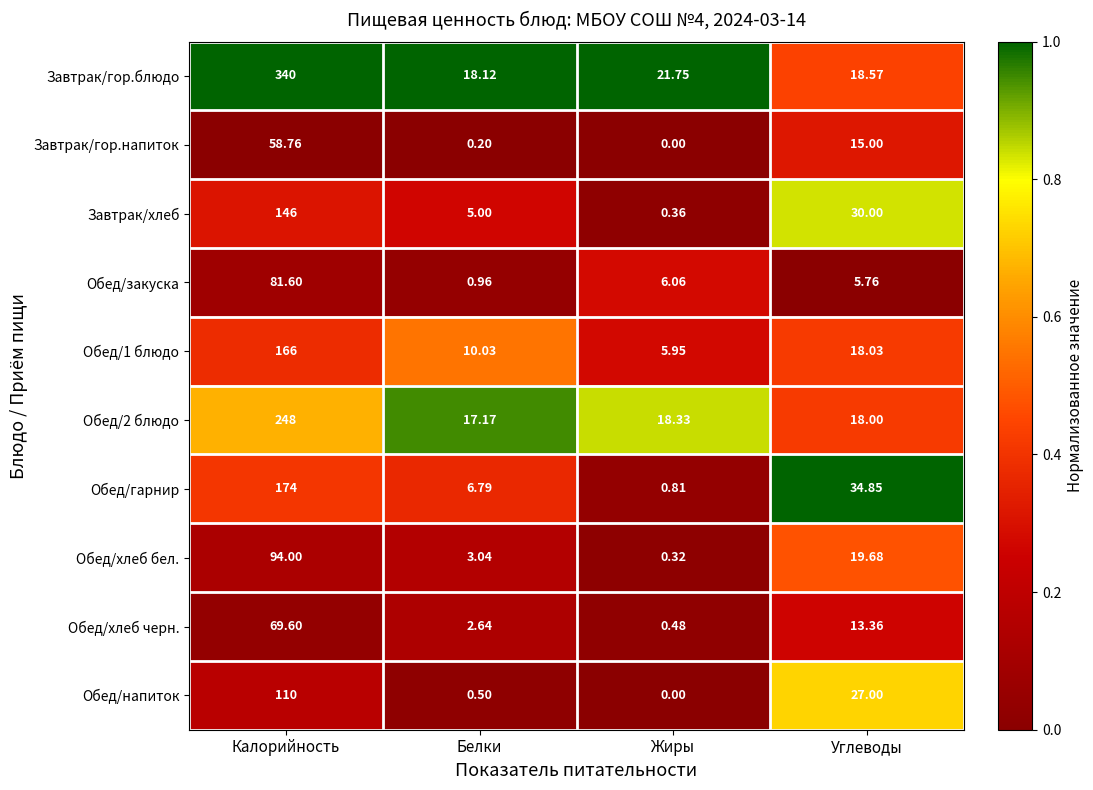

Rank the series at Калорийность from highest to lowest value.

Завтрак/гор.блюдо, Обед/2 блюдо, Обед/гарнир, Обед/1 блюдо, Завтрак/хлеб, Обед/напиток, Обед/хлеб бел., Обед/закуска, Обед/хлеб черн., Завтрак/гор.напиток